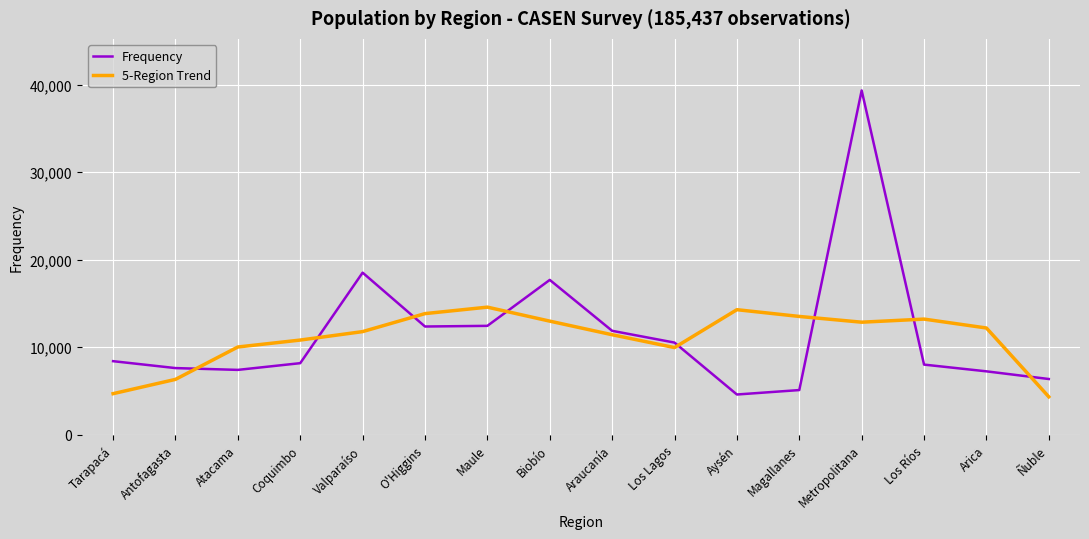

Where is Frequency nearest to the value 21953?

Valparaíso